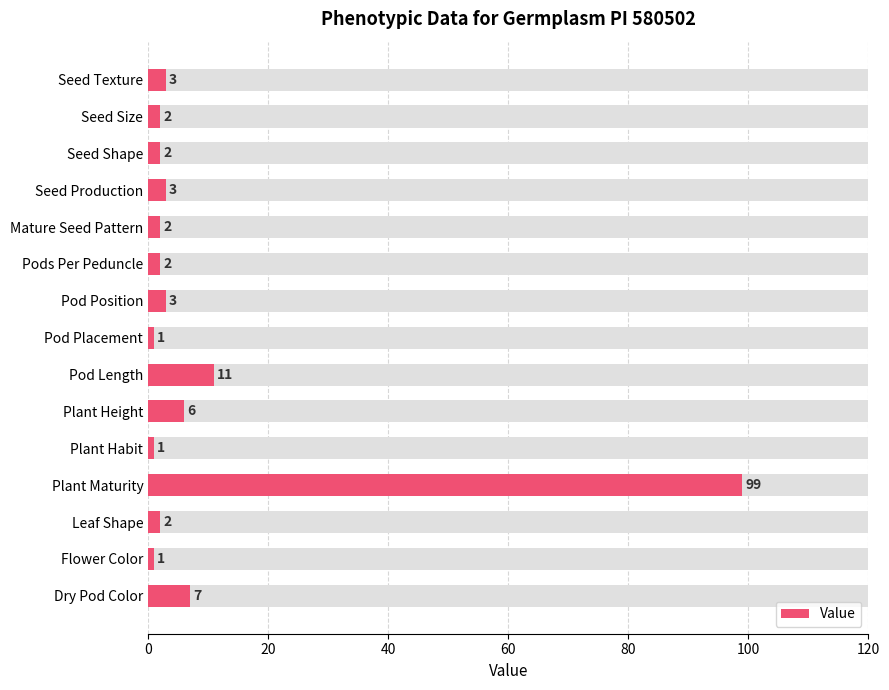

What position from the right is Flower Color?

14